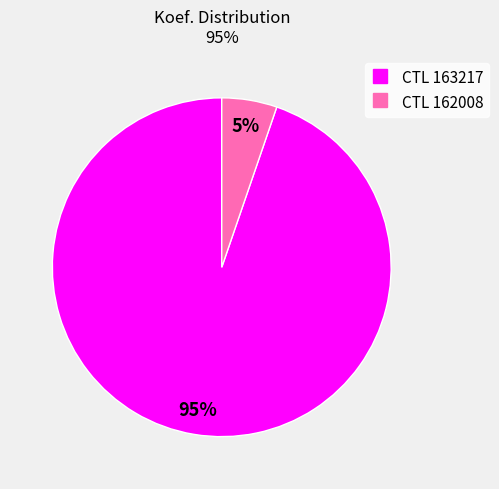

To the nearest percent, what is the average slice percentage?

50%